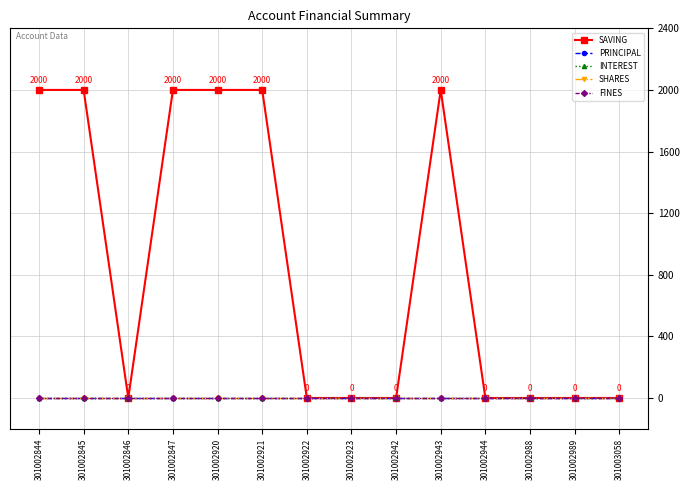

Is the value of SAVING at 301002988 greater than the value of FINES at 301002921?

No